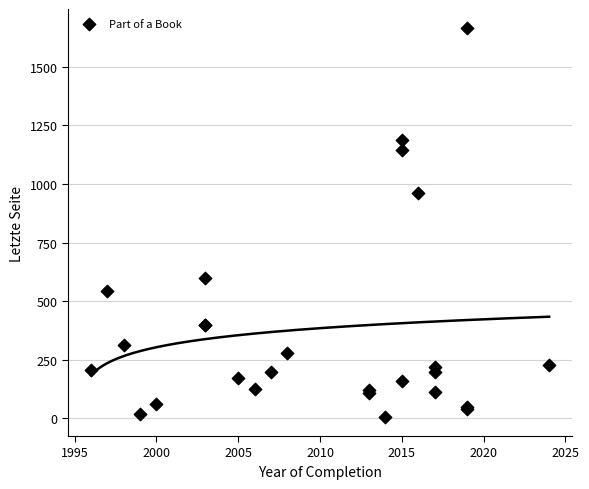

What Y value in the scatter plot is closest to 835?

961